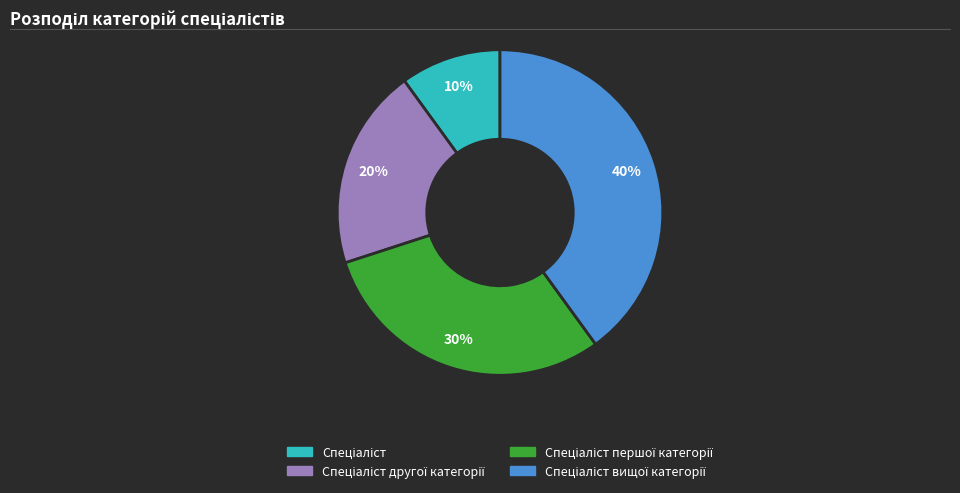

Count the number of slices in the pie.

4